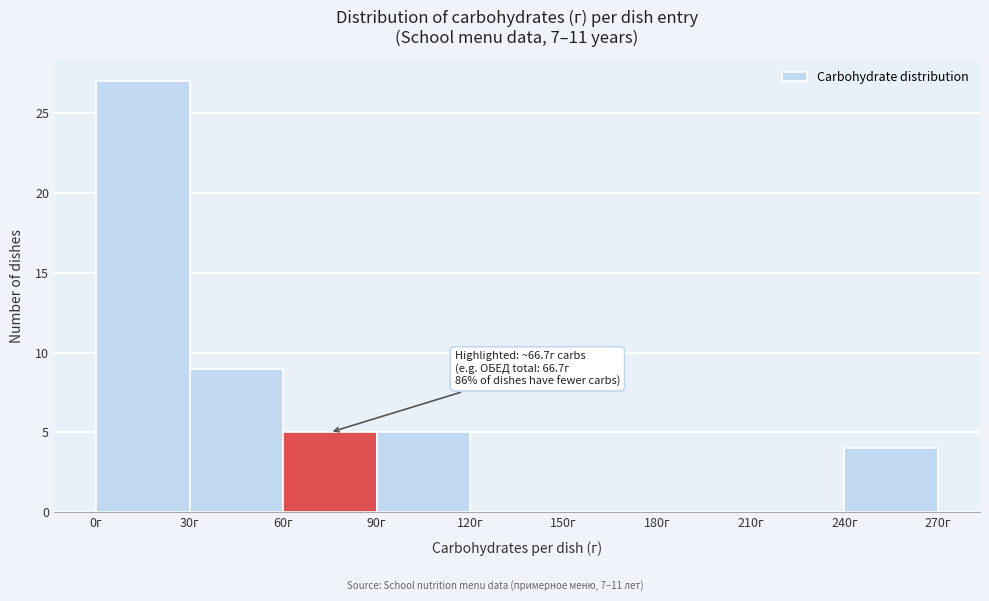

Over which range of the x-axis is the bar tallest?

0 to 30